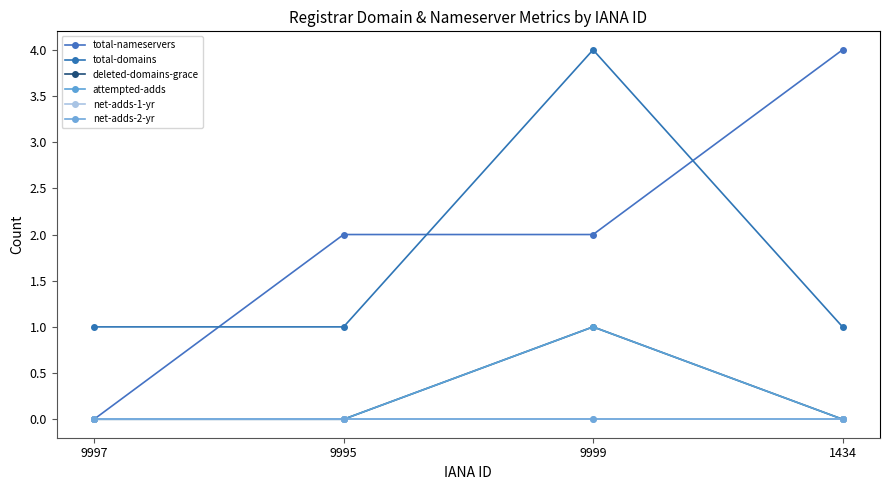

Is this an area chart (filled region under the line)?

No